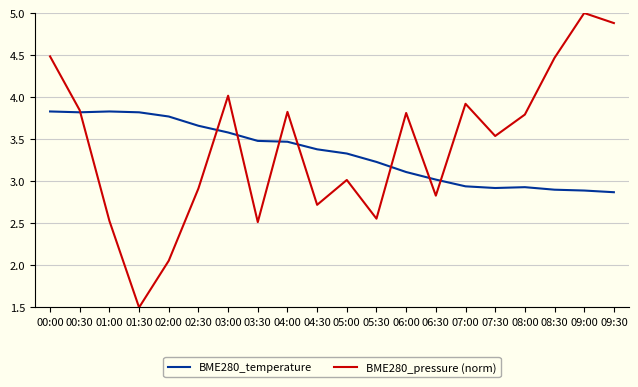

Which series has the widest spread of values?

BME280_pressure (norm)